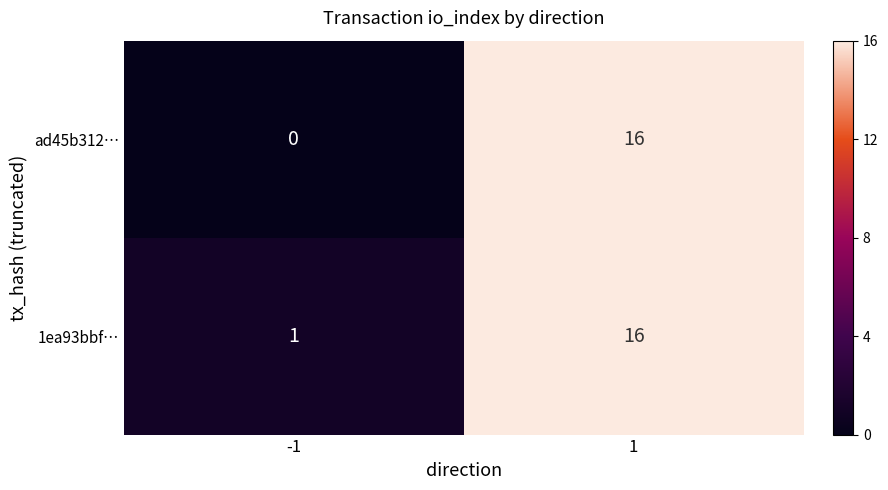

What is the total value across all series at 1?

32